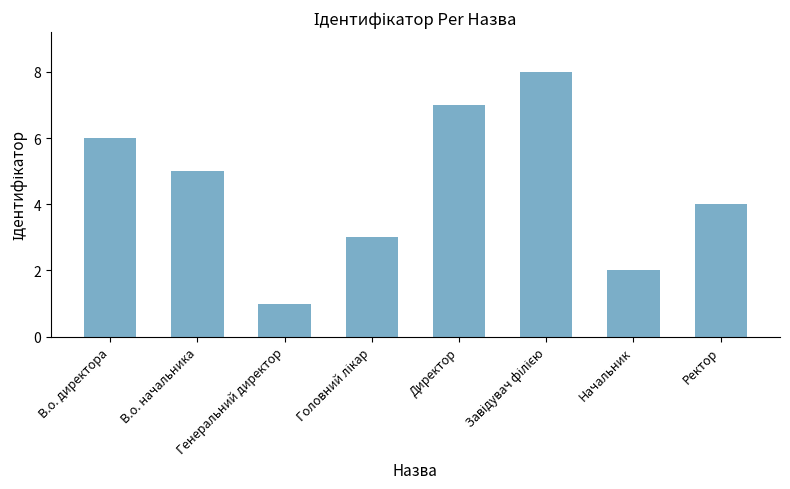

What is the change in value from Начальник to Ректор?

+2